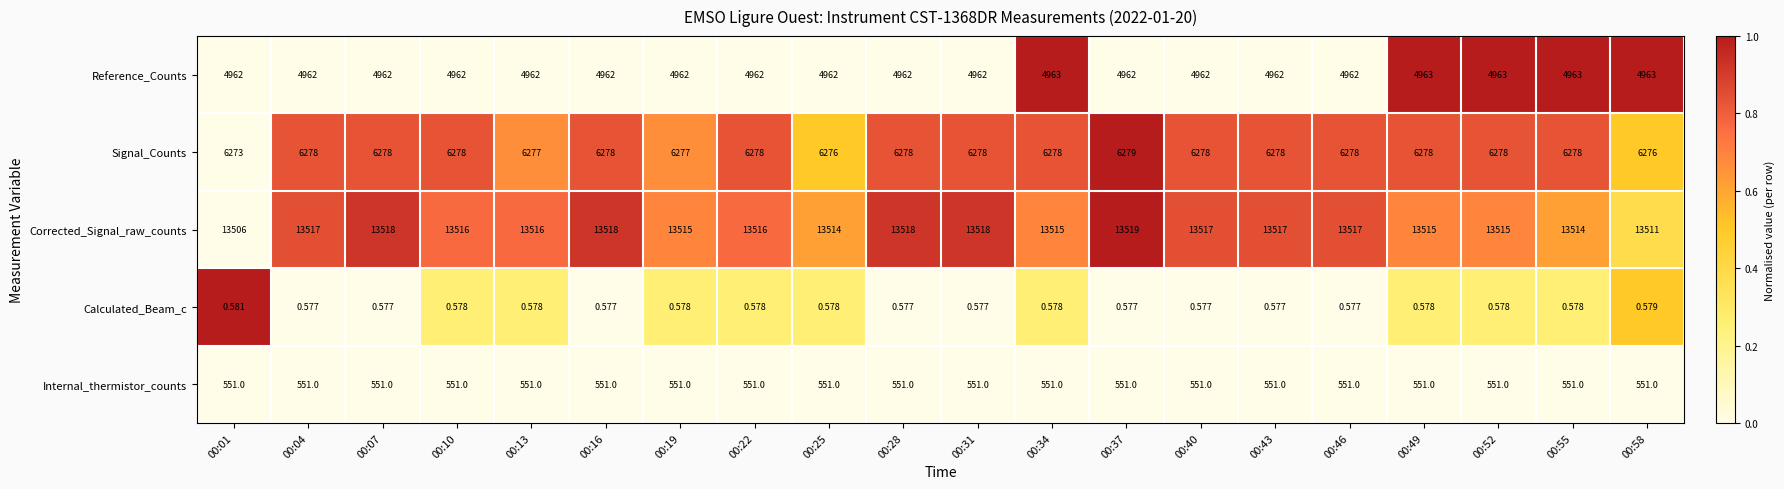

Between 00:40 and 00:58, which series saw the biggest shift?

Corrected_Signal_raw_counts